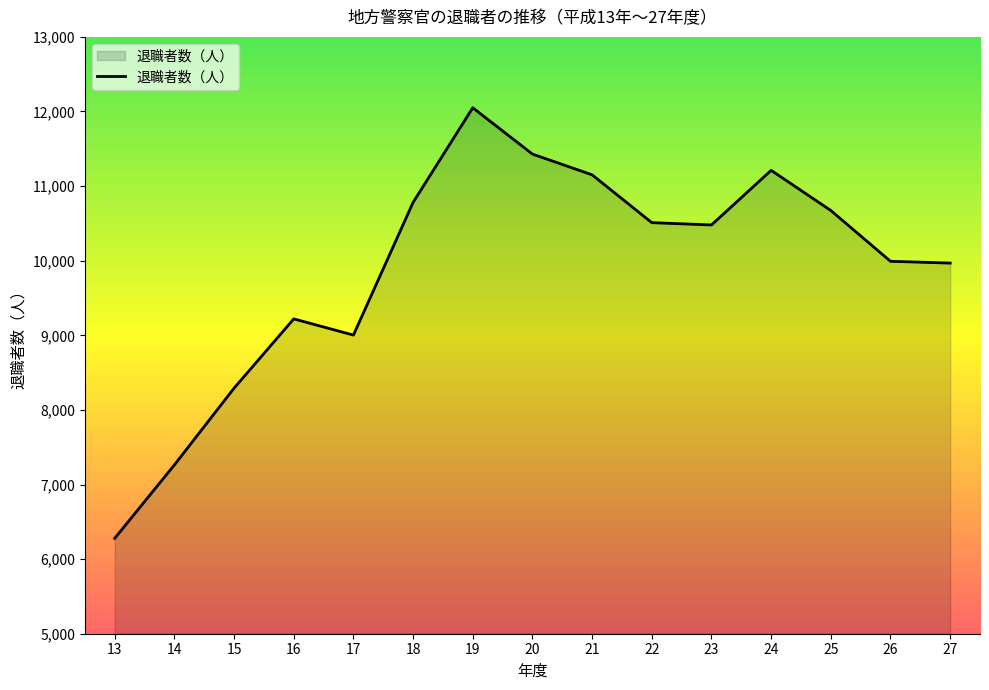

What is the approximate value at 13, to the nearest 100?

6300